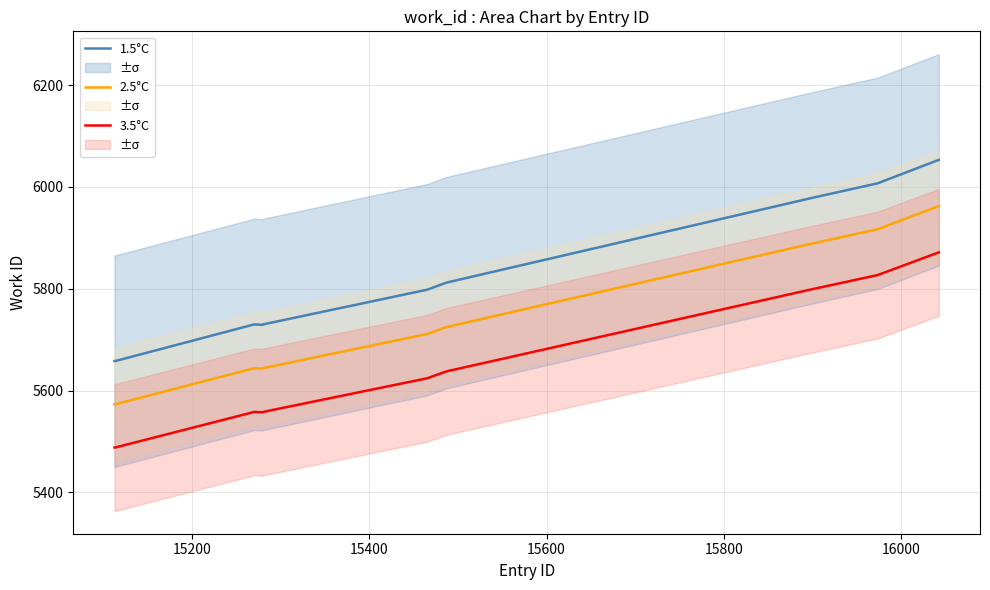

What is the highest value of the 1.5°C series?

6053.0